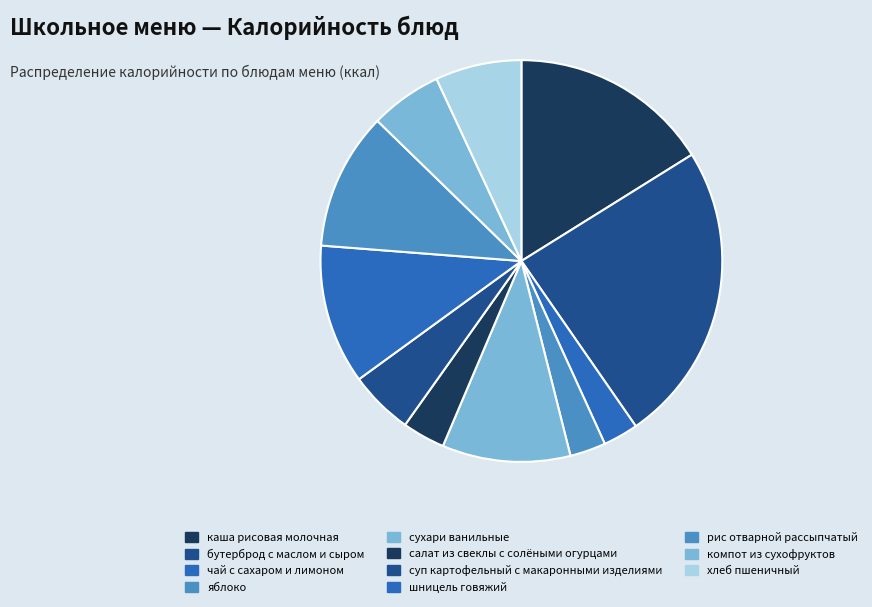

What percentage is the бутерброд с маслом и сыром slice, to the nearest percent?

24%